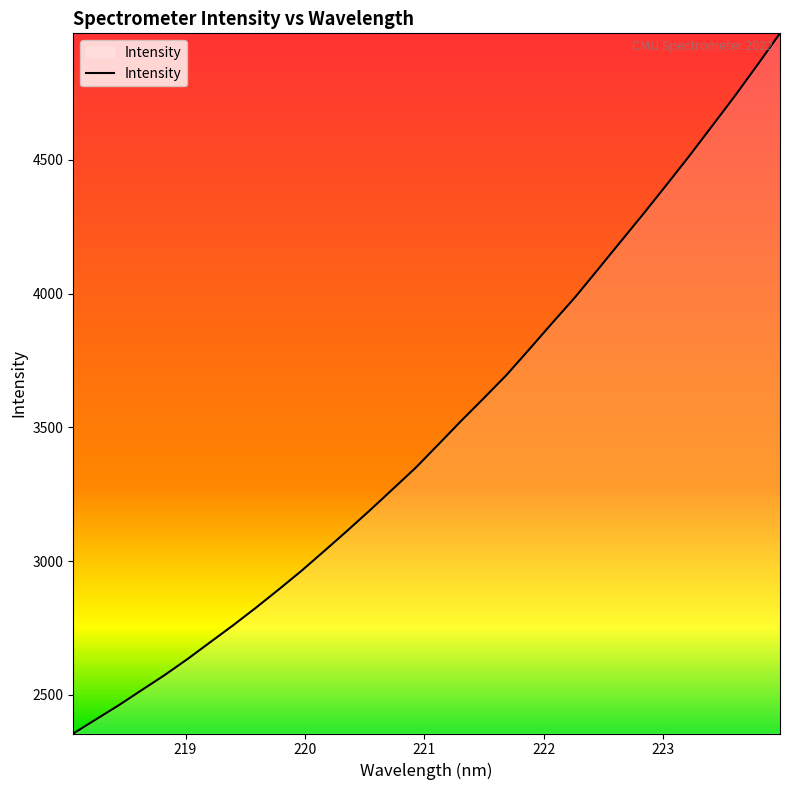

What is the greatest value displayed?

4972.7